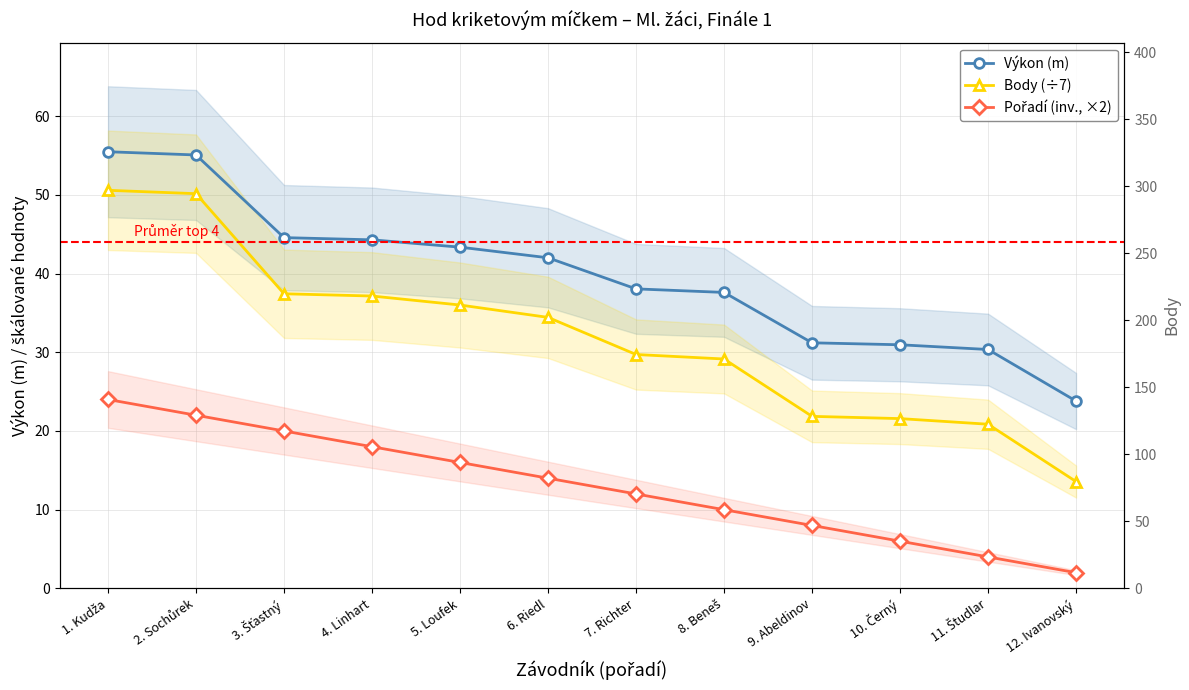

What is the label of the 6th point from the left?

6. Riedl